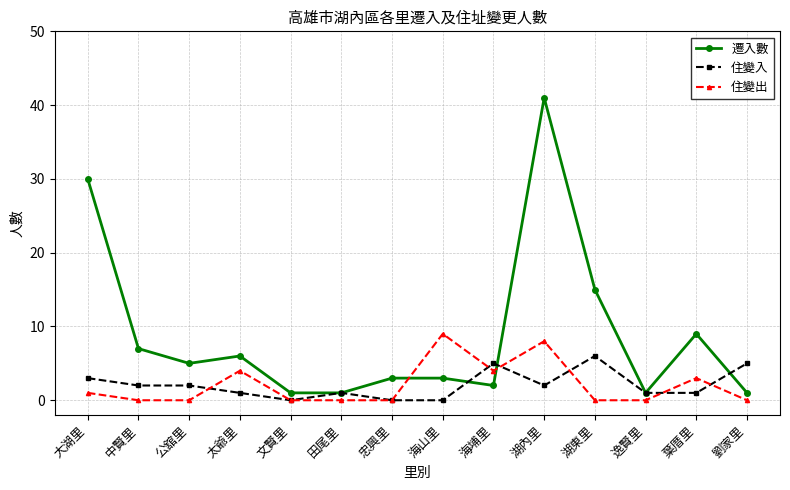

Which series has the largest total across all categories?

遷入數